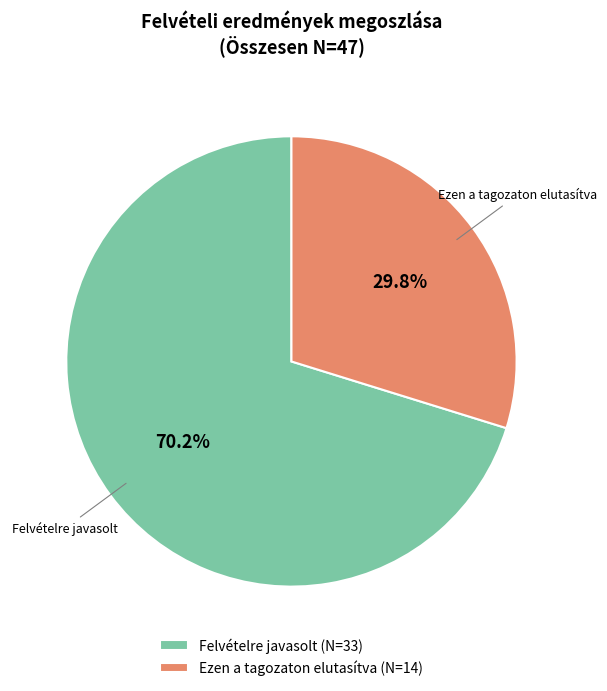

To the nearest percent, what is the difference between the Ezen a tagozaton elutasítva and Felvételre javasolt slice percentages?

40%